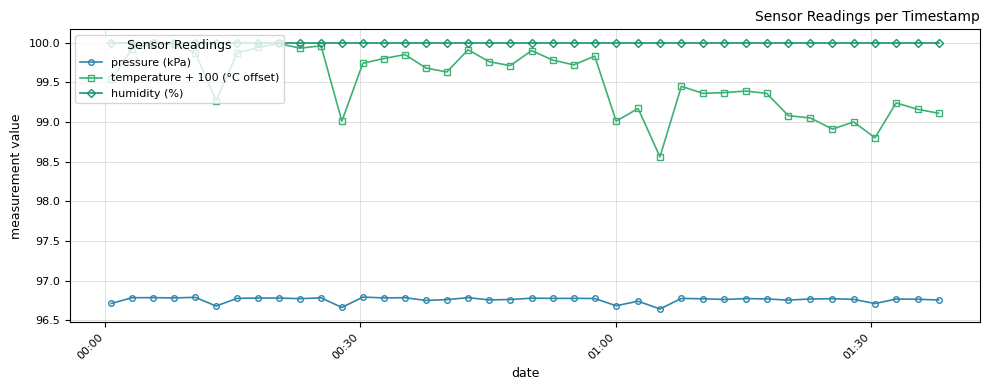

True or false: pressure (kPa) and humidity (%) intersect in this chart.

False